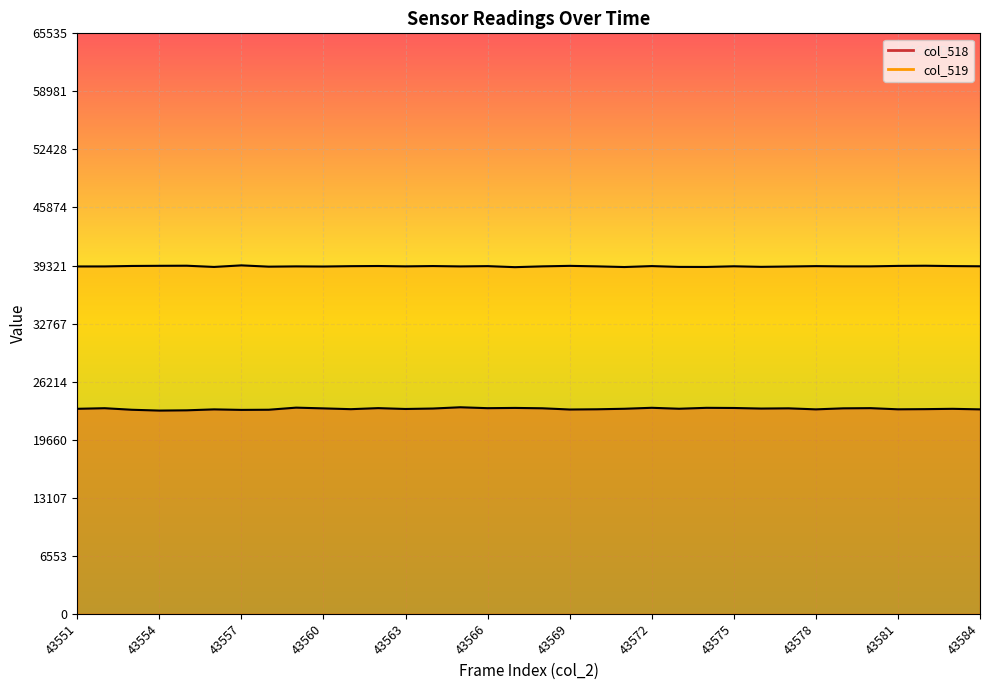

Is the value of col_518 at 43568 greater than the value of col_519 at 43574?

No